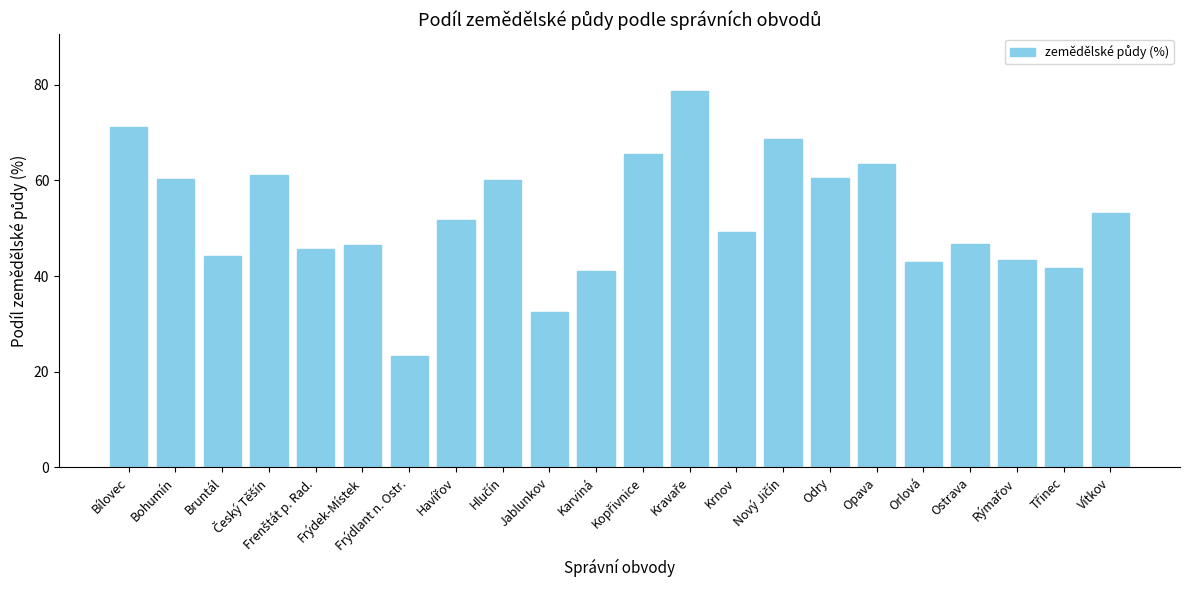

What is the smallest value displayed?

23.4